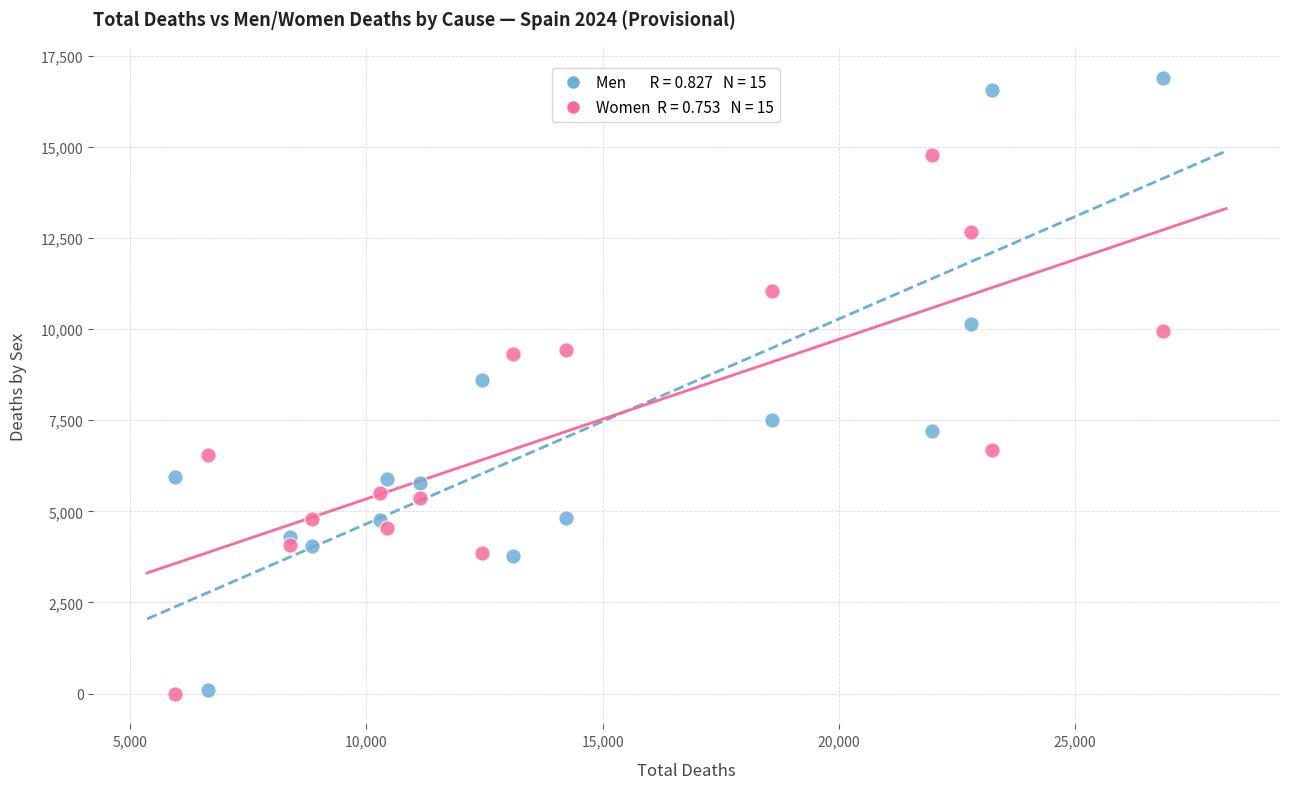

Across all data points, what is the range of X values (max minus min)?

20895